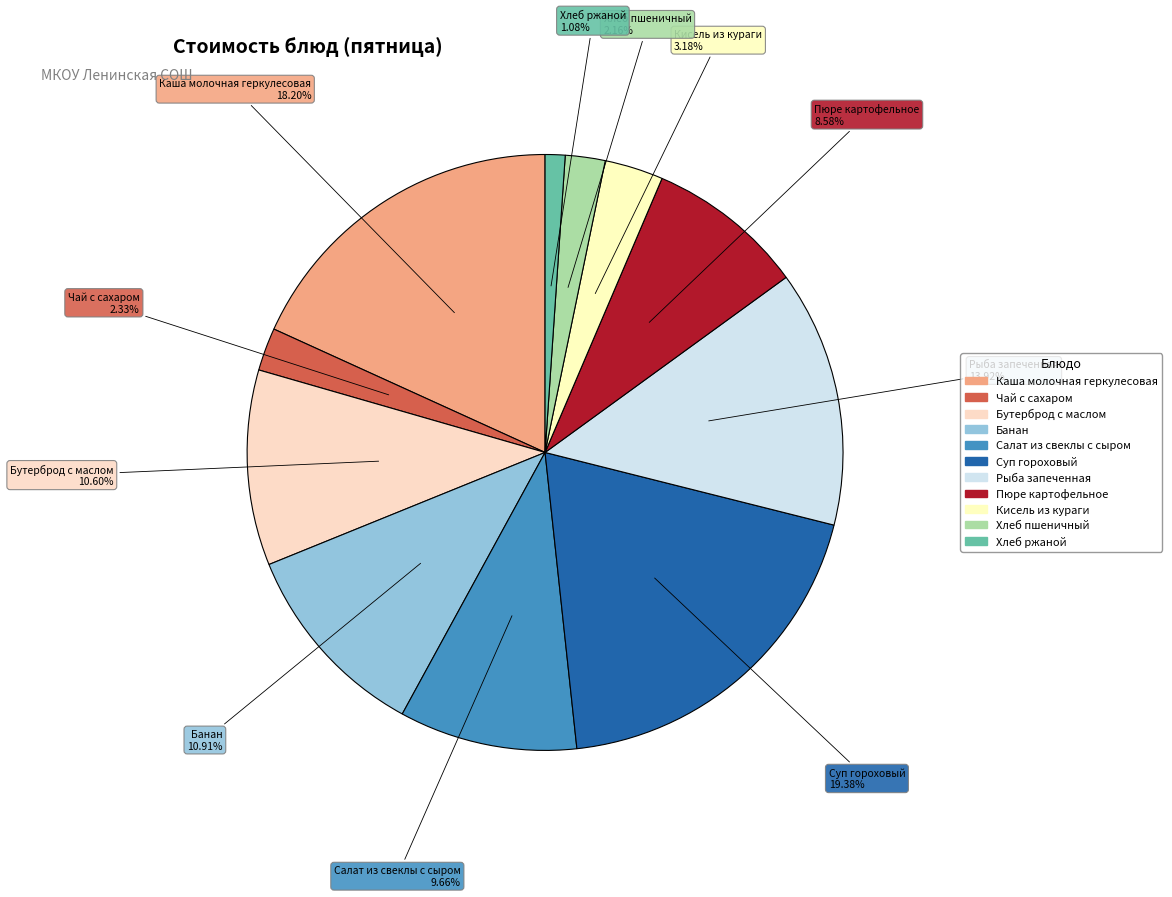

To the nearest percent, what is the average slice percentage?

9%